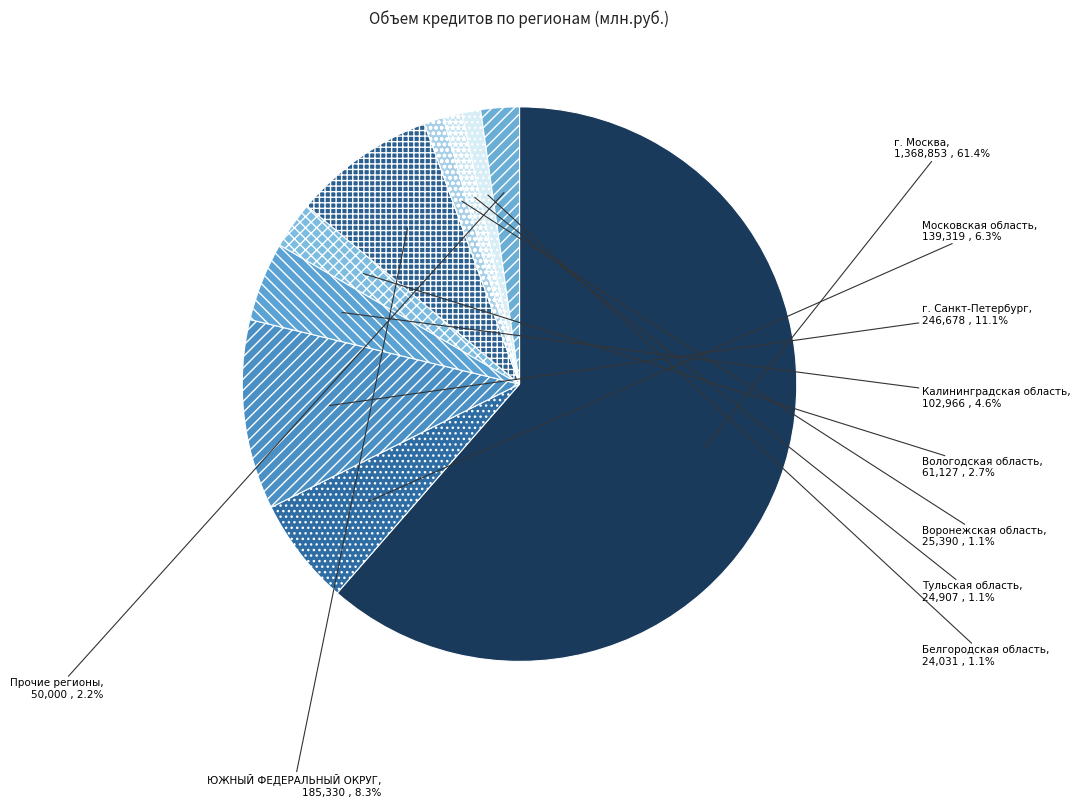

Which slice is the largest?

г. Москва